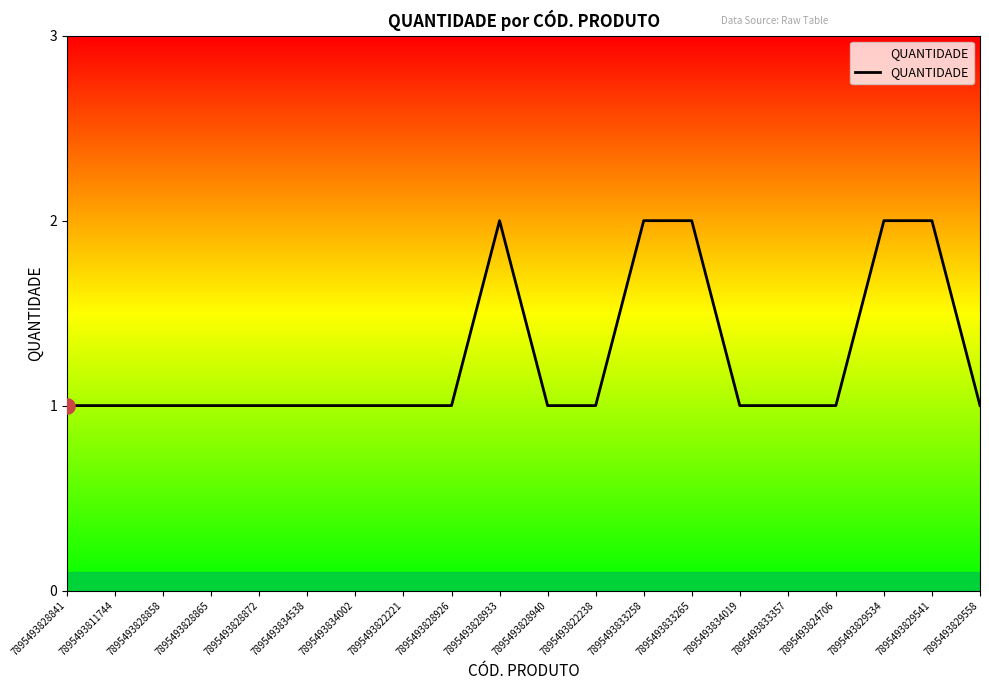

What is the change in value from 7895493834002 to 7895493829534?

+1